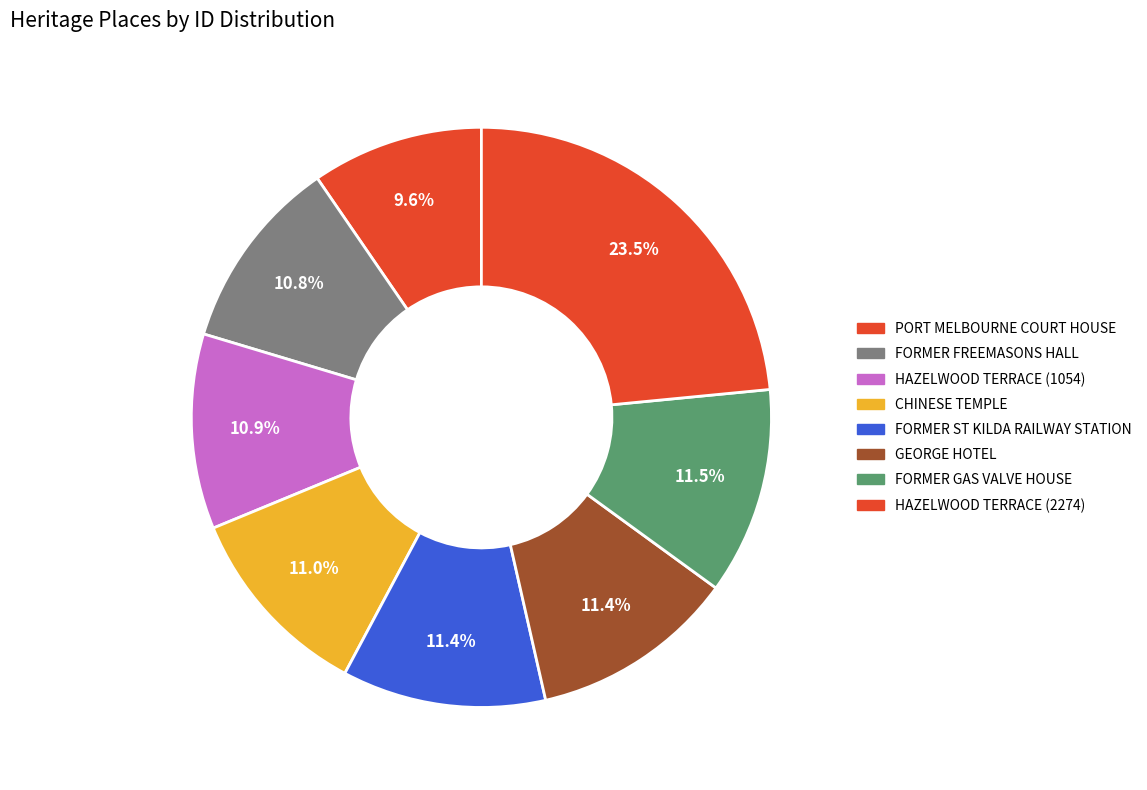

The HAZELWOOD TERRACE (2274) slice represents 29% of the pie. True or false?

False